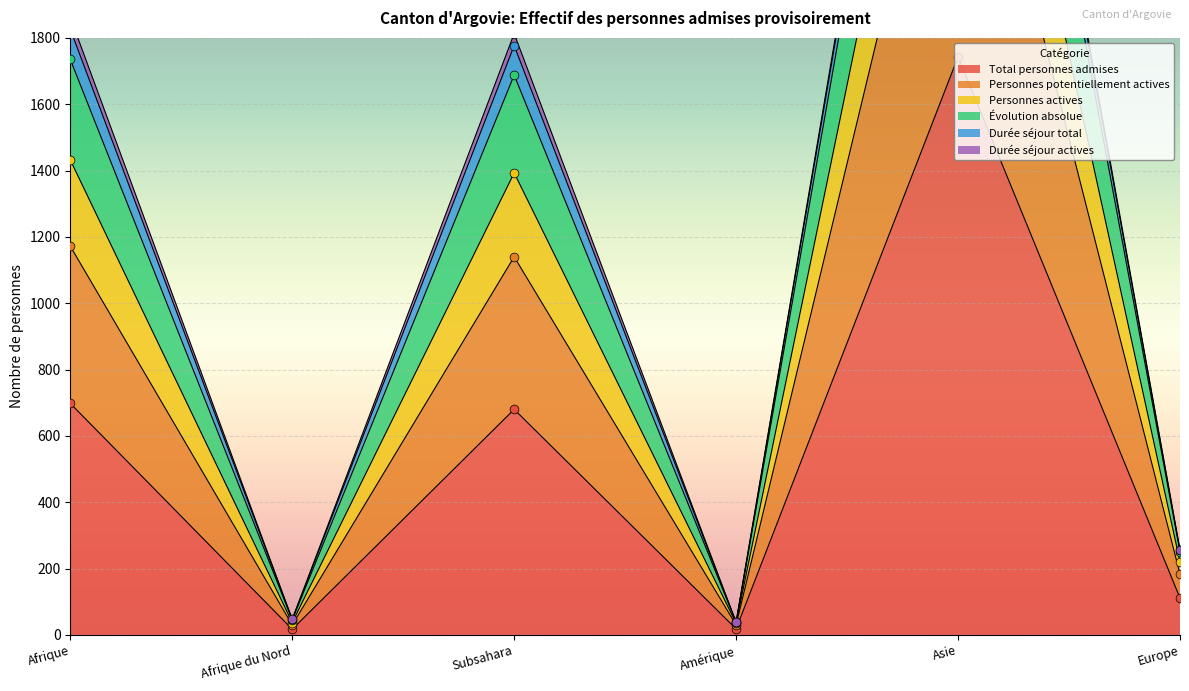

What is the approximate value of Total personnes admises at Europe?

111